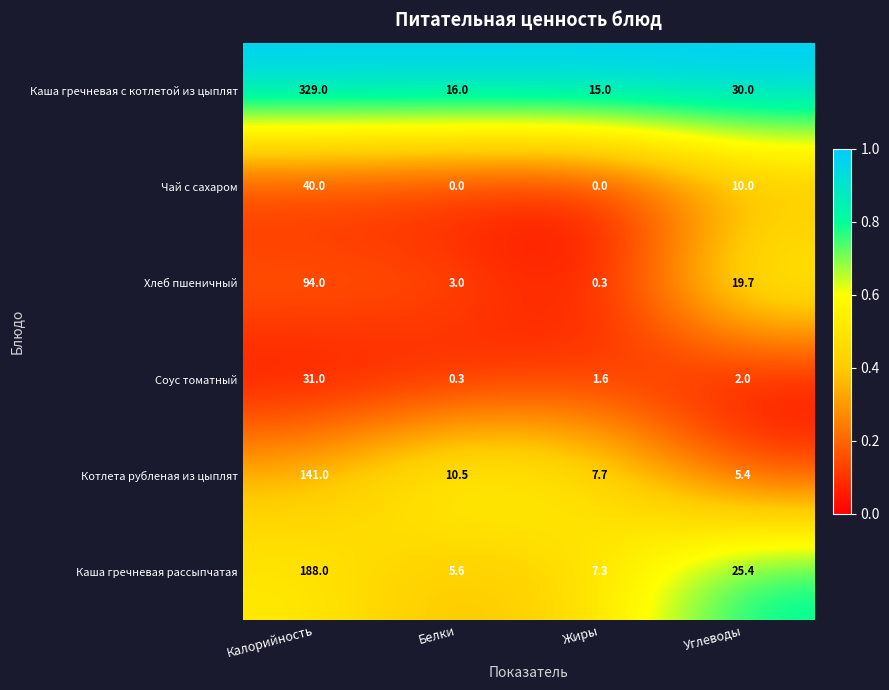

Reading left to right, transcribe all the data shown in this chart.

Каша гречневая с котлетой из цыплят: Калорийность=329.0	Белки=16.0	Жиры=15.0	Углеводы=30.0
Чай с сахаром: Калорийность=40.0	Белки=0.0	Жиры=0.0	Углеводы=10.0
Хлеб пшеничный: Калорийность=94.0	Белки=3.0	Жиры=0.3	Углеводы=19.7
Соус томатный: Калорийность=31.0	Белки=0.3	Жиры=1.6	Углеводы=2.0
Котлета рубленая из цыплят: Калорийность=141.0	Белки=10.5	Жиры=7.7	Углеводы=5.4
Каша гречневая рассыпчатая: Калорийность=188.0	Белки=5.6	Жиры=7.3	Углеводы=25.4